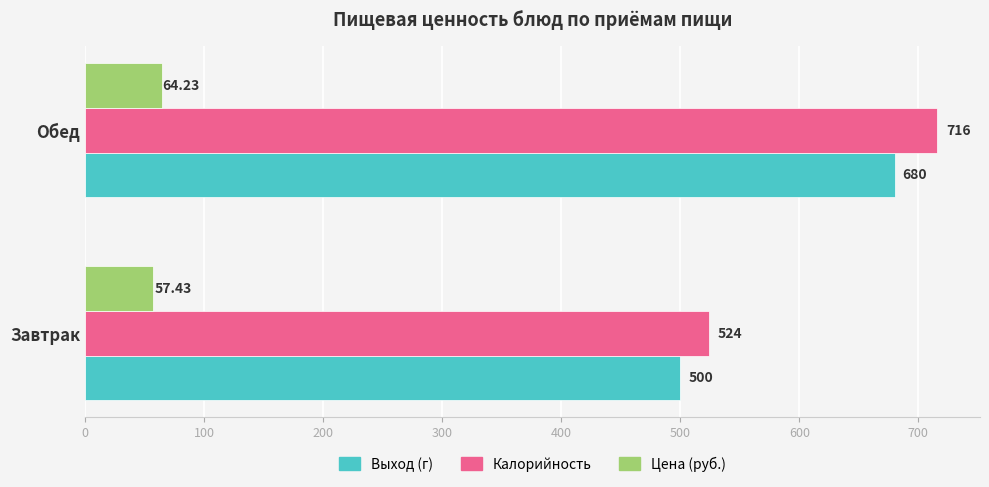

At which label is Цена (руб.) closest to 60?

Завтрак